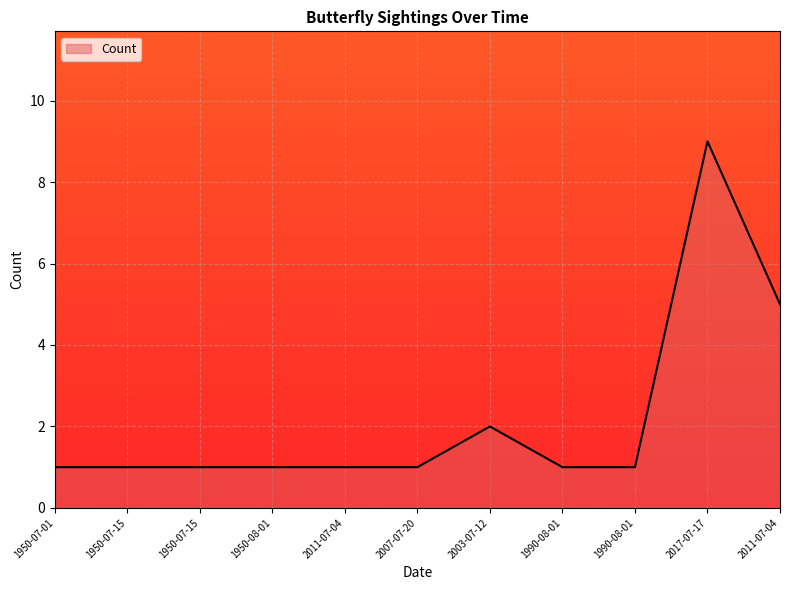

How many categories are shown in the chart?

11